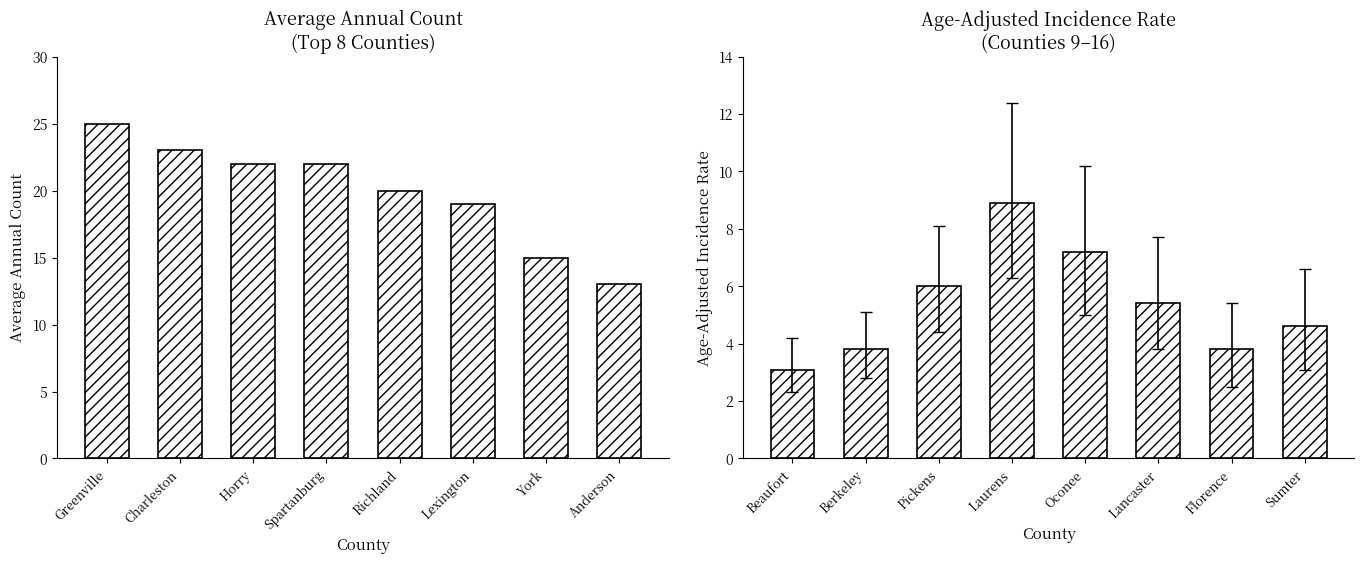

Which series has the largest range (max minus min)?

Average Annual Count